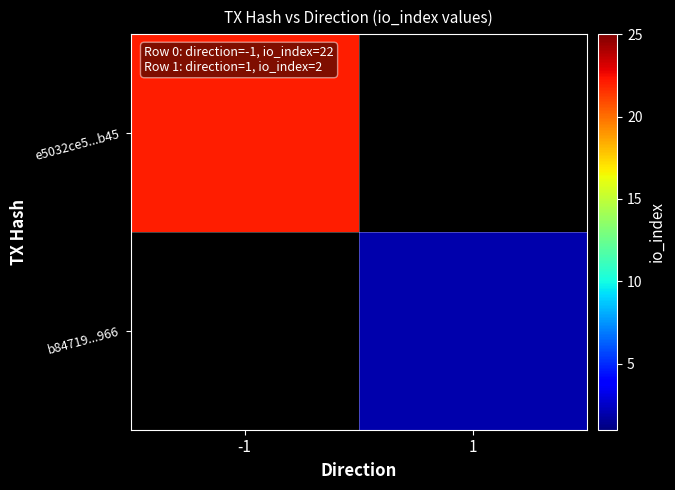

Which label corresponds to the largest value in the chart?

-1